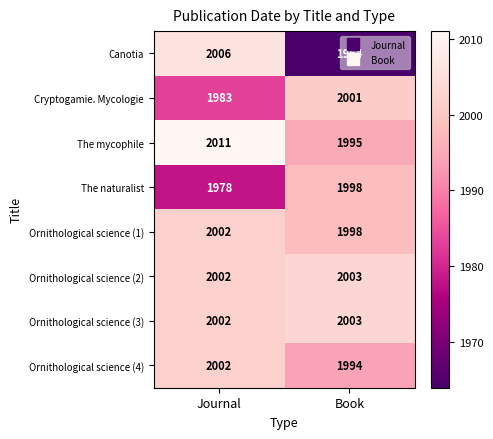

The value of Ornithological science (3) at Journal is 2002. True or false?

True